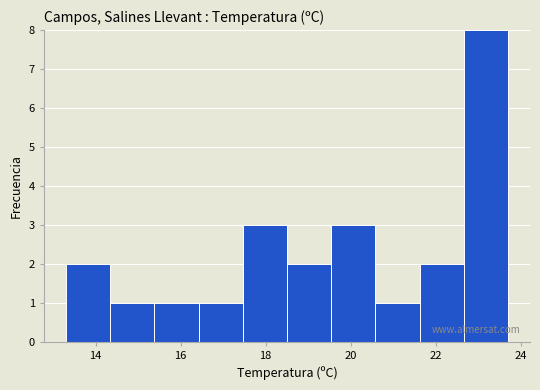

What is the height of the bar covering 17.46 to 18.50 on the x-axis? Neither the bar edges nor the heights are printed on the chart, so give them approximately, as read against the axes.

3